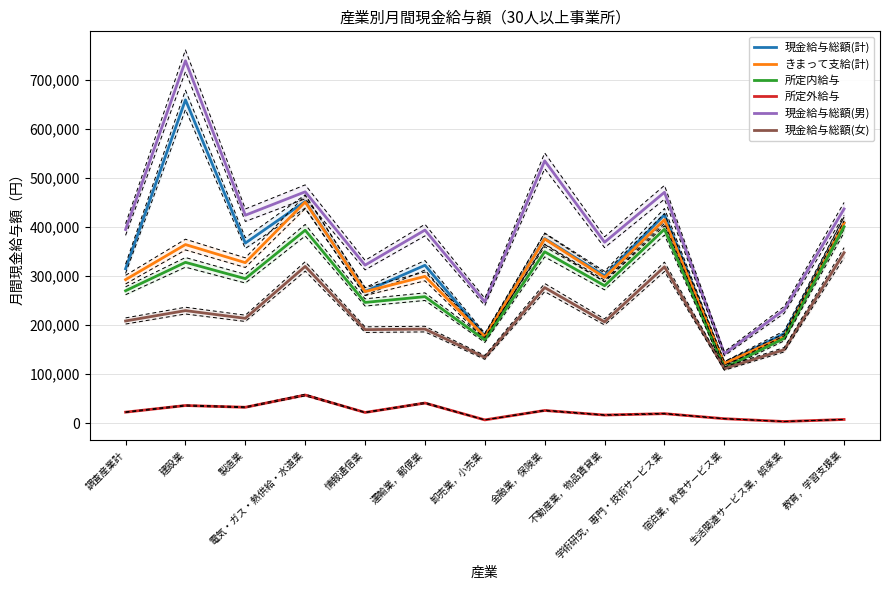

True or false: 所定内給与 has more than 2 interior local peaks.

True